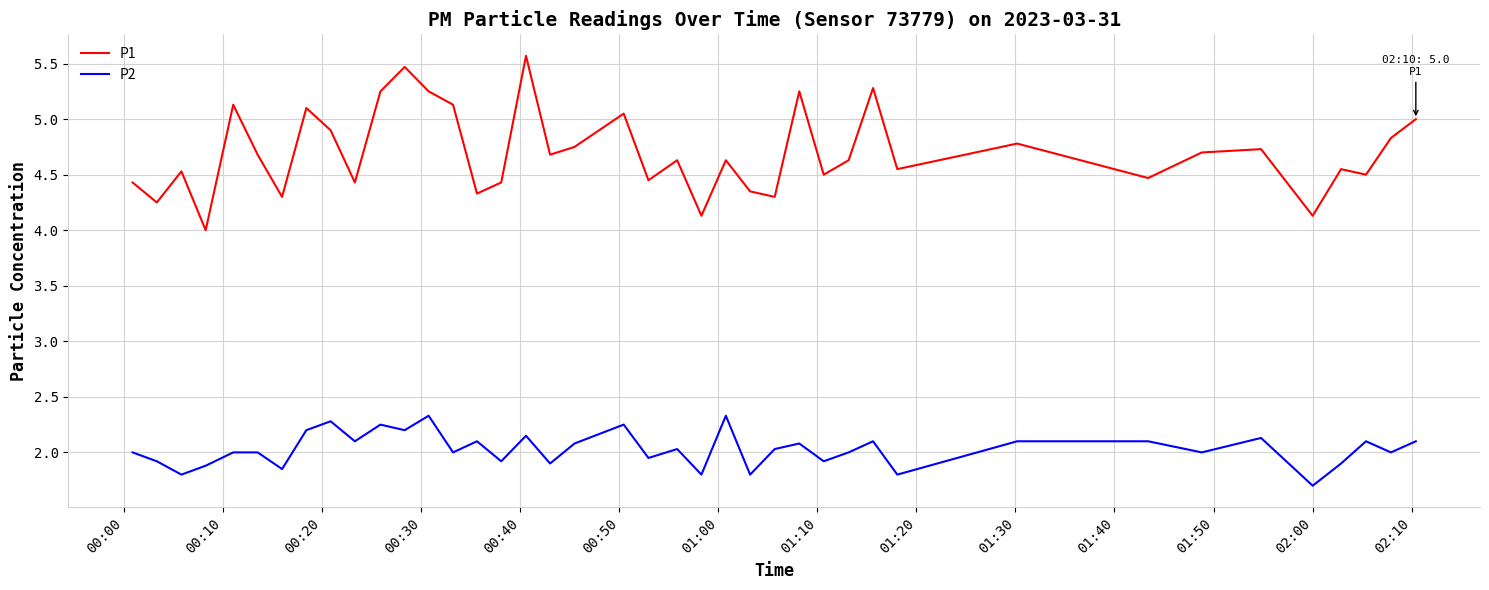

What is the greatest value displayed?

5.6